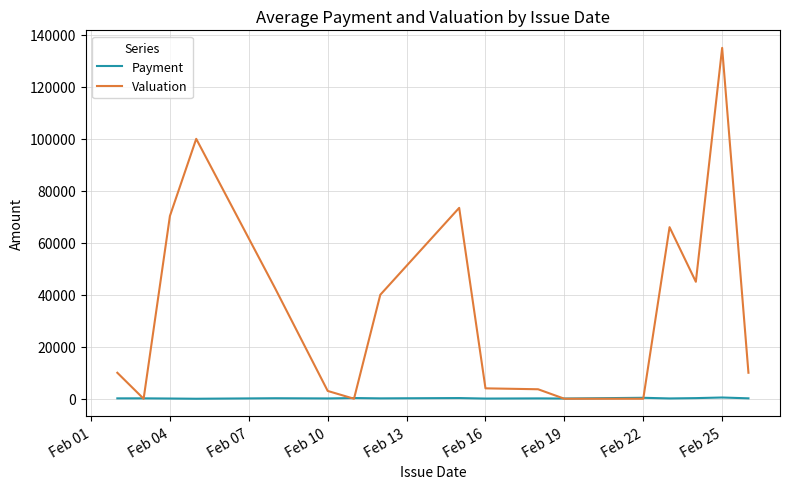

What is the maximum value for Payment?

476.9